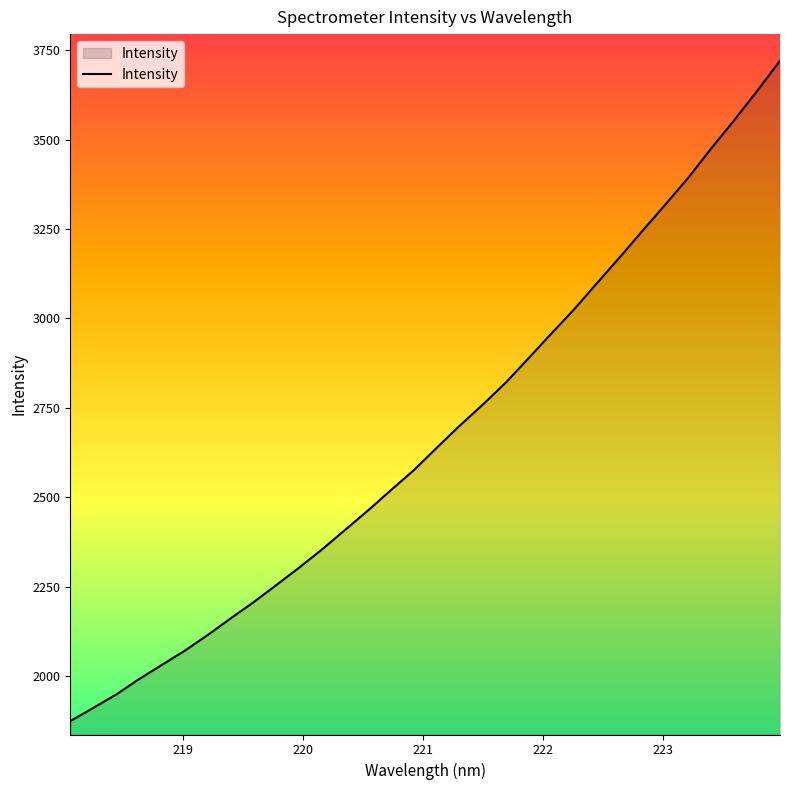

What is the maximum value shown in the chart?

3720.4